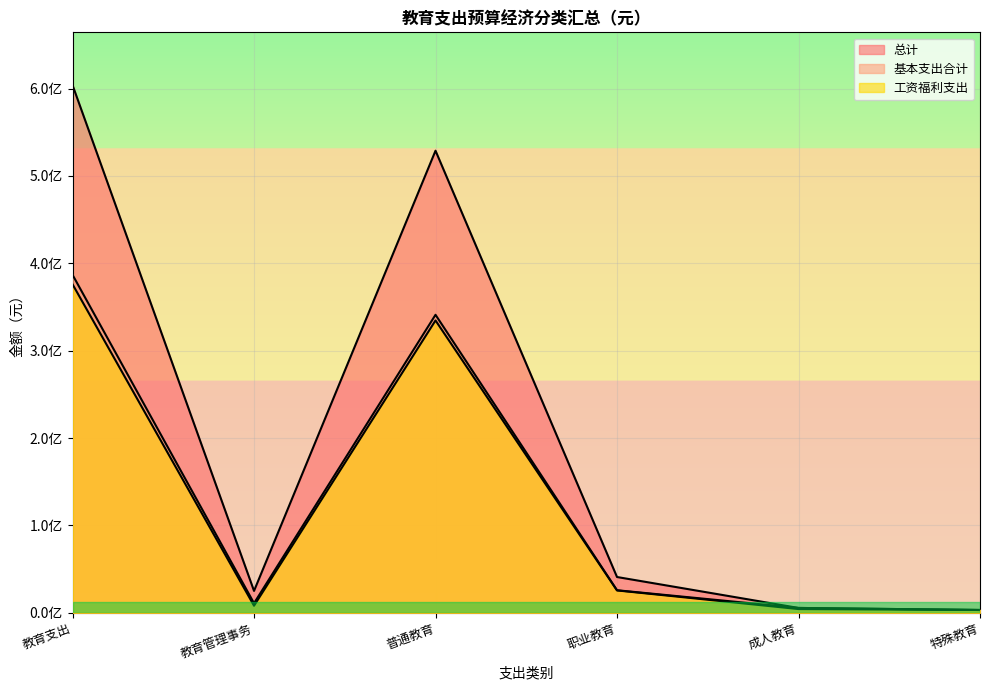

List the labels in order of 基本支出合计 value, smallest first.

特殊教育, 成人教育, 教育管理事务, 职业教育, 普通教育, 教育支出